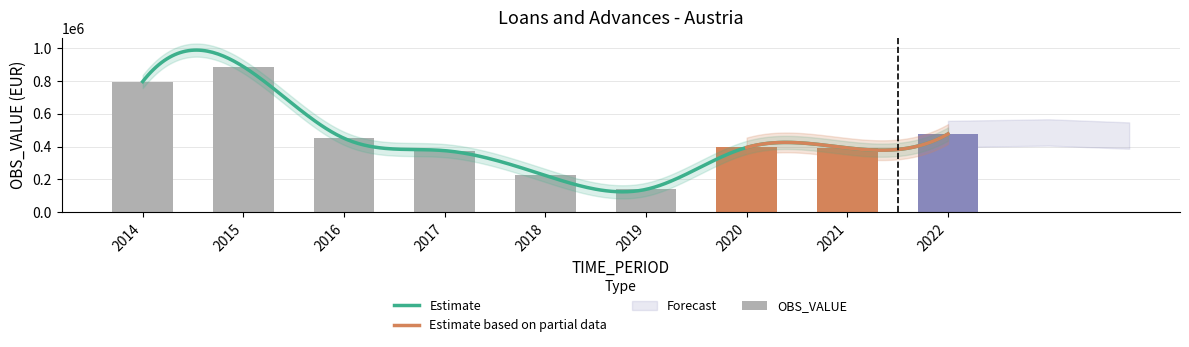

The value at 2017 is 148475. True or false?

False